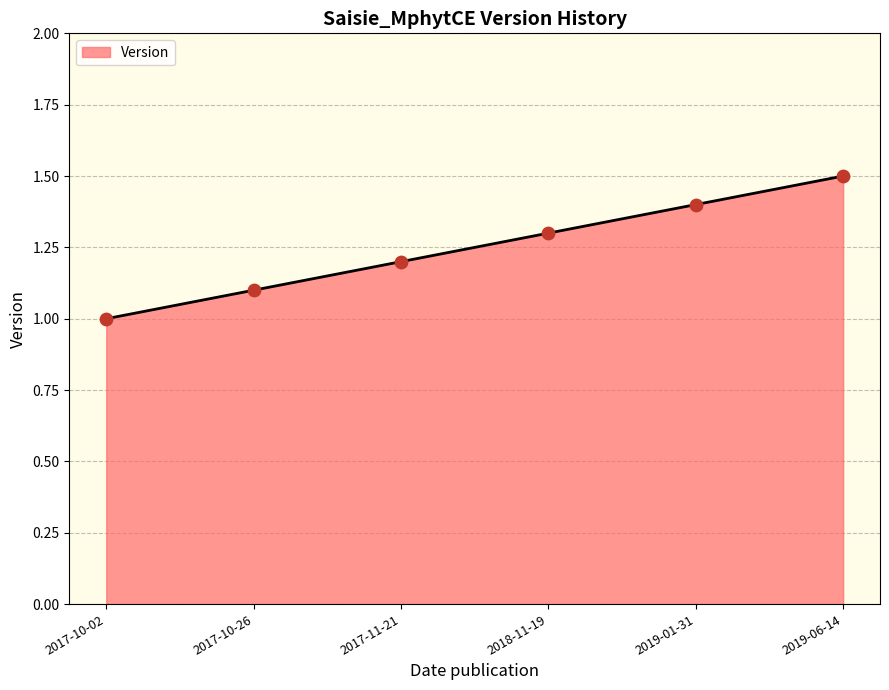

Which has a higher value, 2019-06-14 or 2019-01-31?

2019-06-14